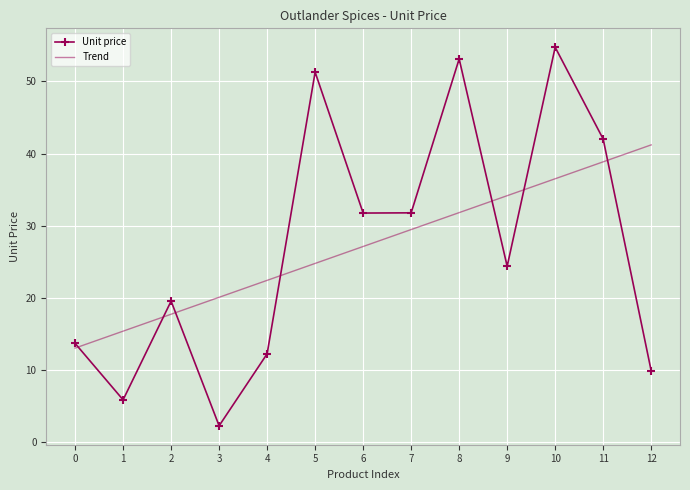

True or false: Unit price has more than 2 points higher than both neighbors.

True